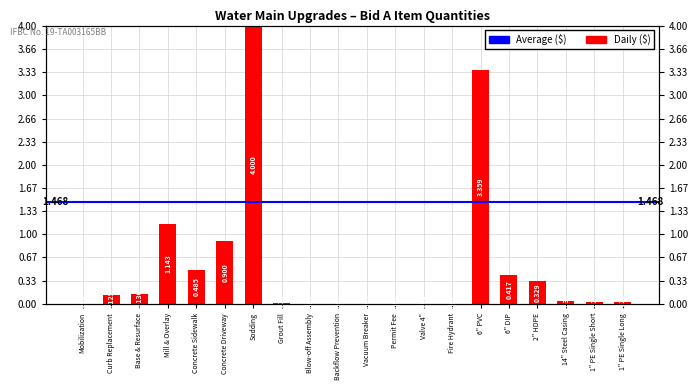

Reading left to right, what are all the values shown in this chart?

0.0	0.1	0.1	1.1	0.5	0.9	4.0	0.0	0.0	0.0	0.0	0.0	0.0	0.0	3.4	0.4	0.3	0.0	0.0	0.0